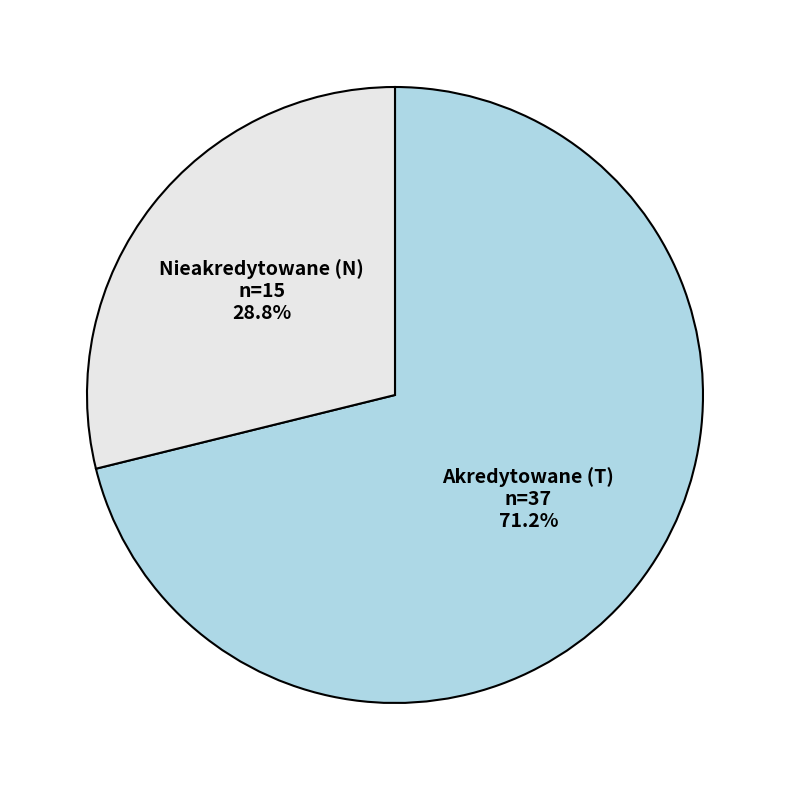

Count the number of slices in the pie.

2